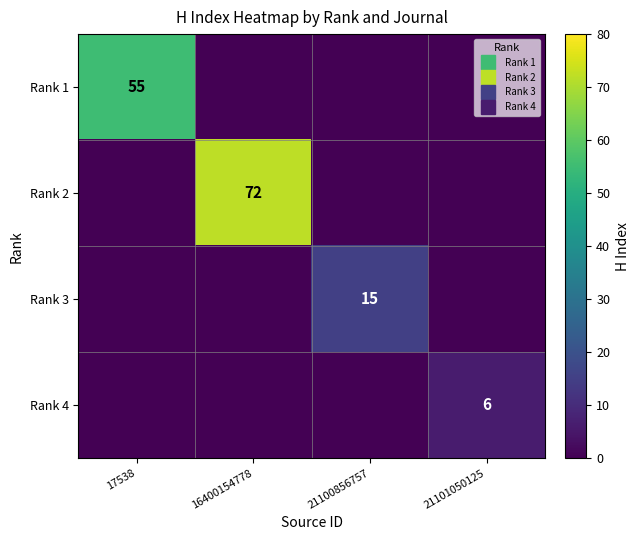

How many distinct data groups are displayed?

4